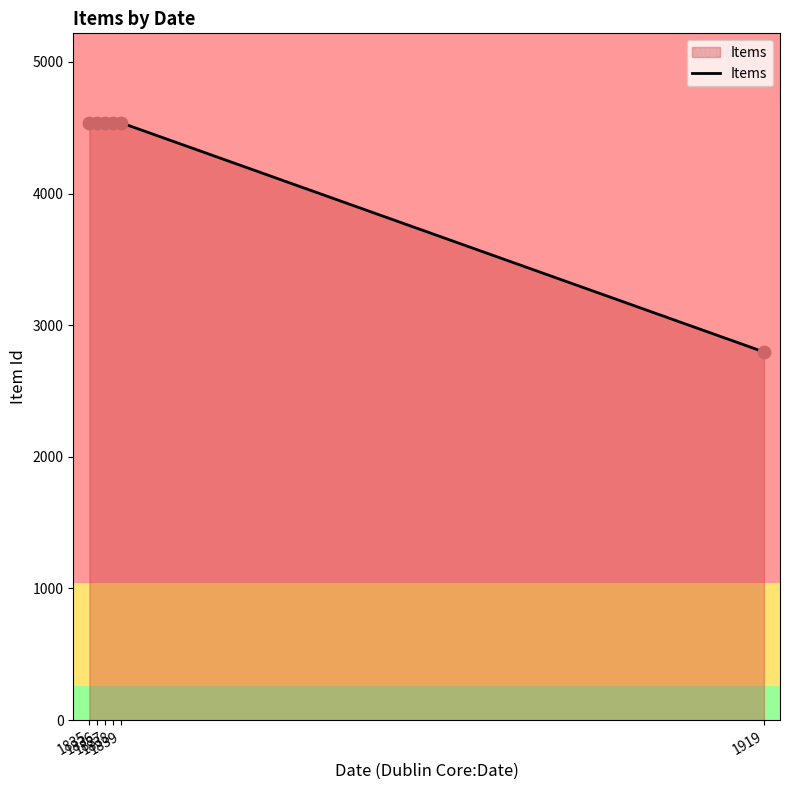

What is the change in value from 1838 to 1839?

+2